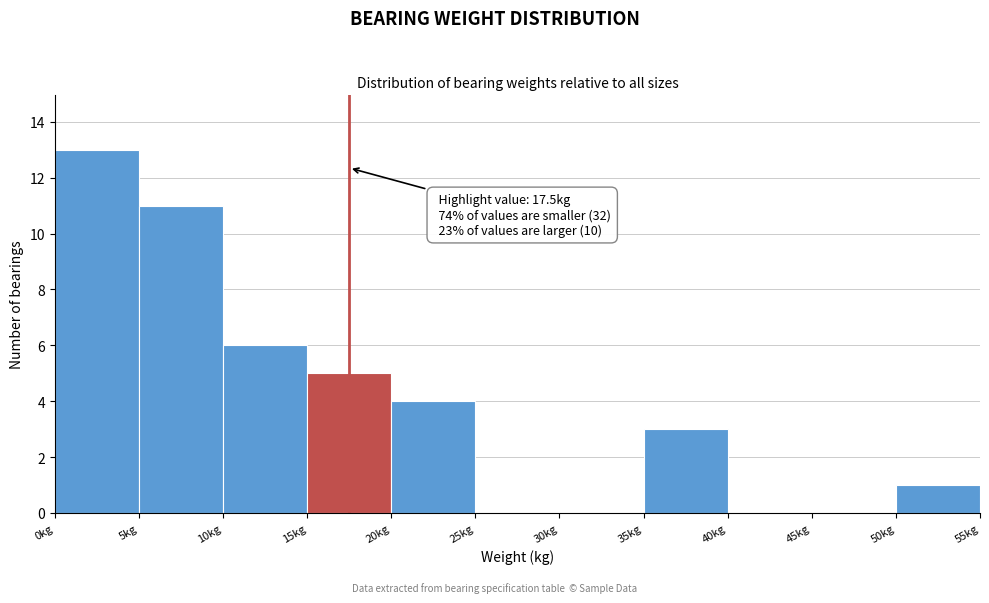

Which range on the x-axis has the tallest bar?

0 to 5